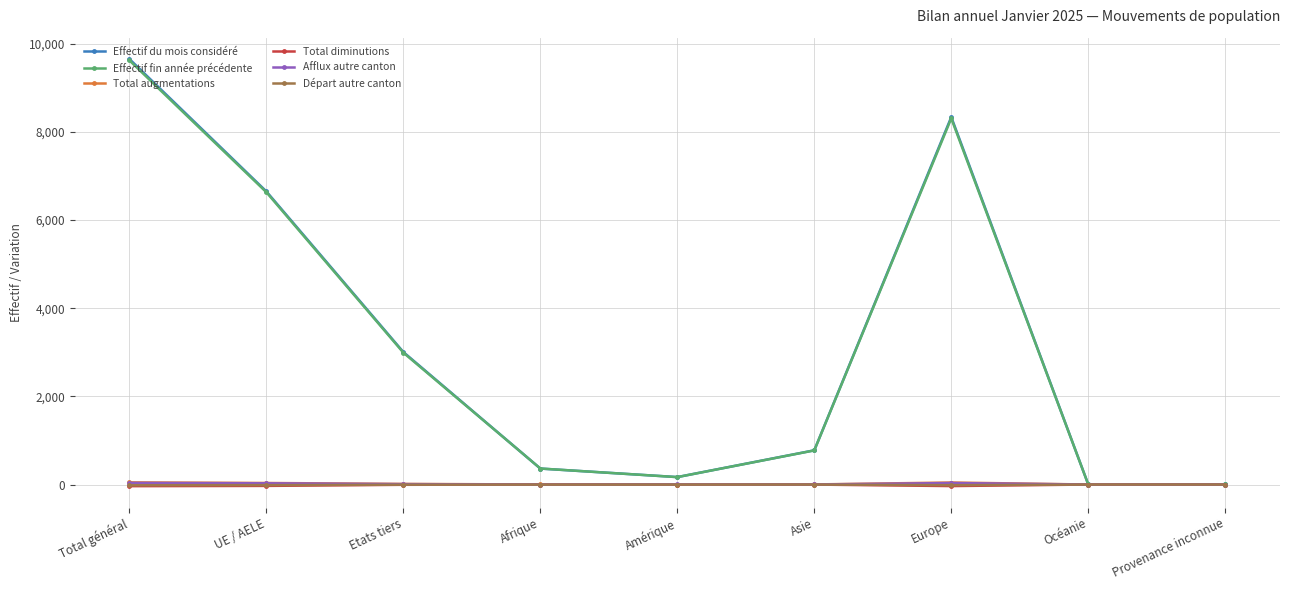

At which category does Effectif fin année précédente reach its first local peak?

Europe